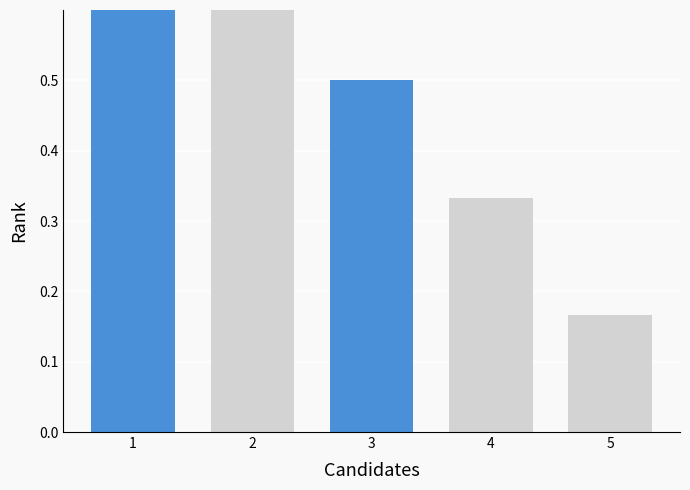

Reading left to right, transcribe all the data shown in this chart.

Candidates: 0.8	0.7	0.5	0.3	0.2
Highlighted: 0.8	0.0	0.5	0.0	0.0